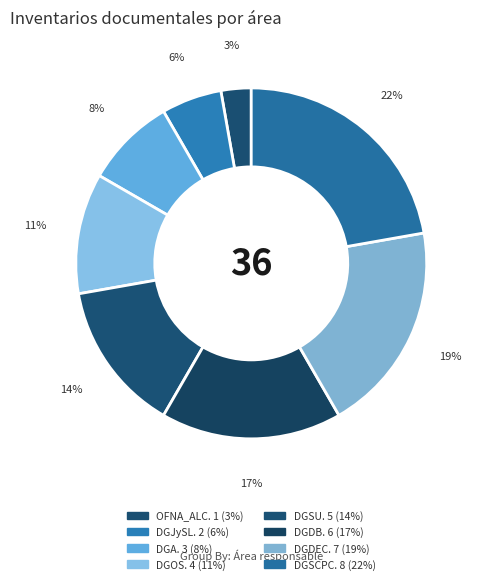

How many segments does this pie chart have?

8